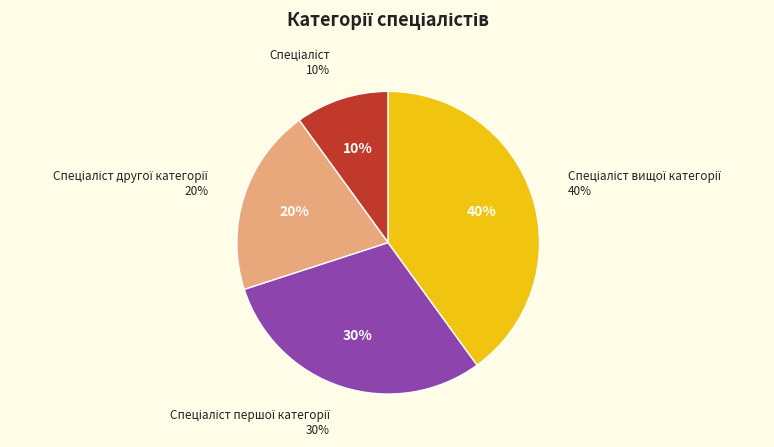

Do Спеціаліст and Спеціаліст другої категорії together represent more than half of the pie?

No